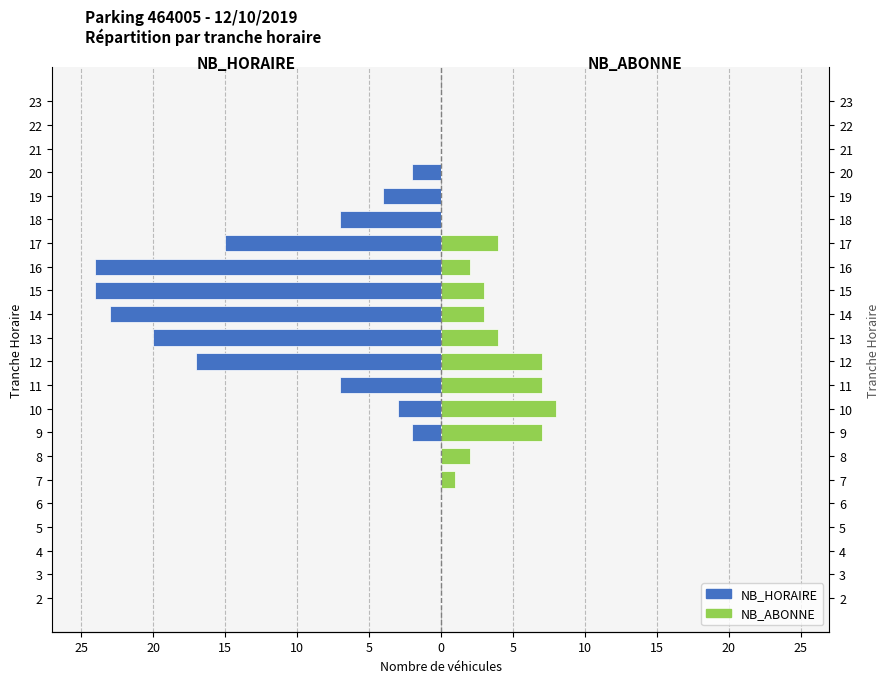

Between 4 and 12, which series saw the biggest shift?

NB_HORAIRE